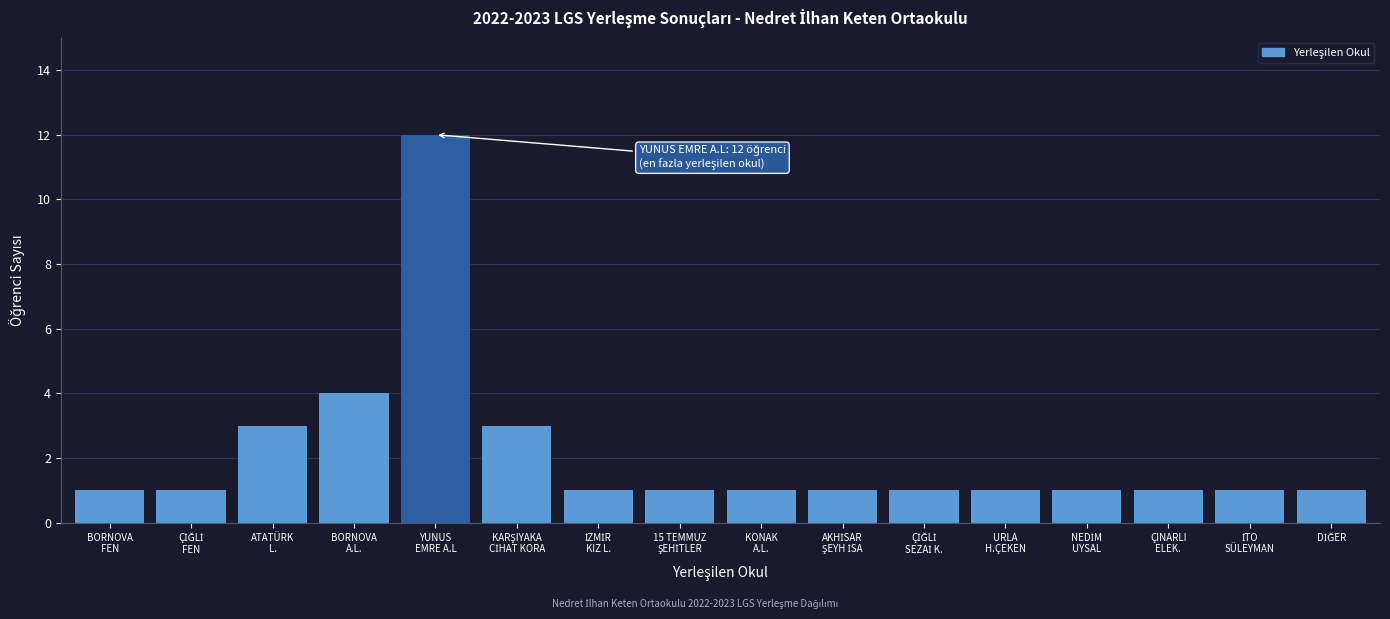

Reading left to right, list all the values displayed in this chart.

1	1	3	4	12	3	1	1	1	1	1	1	1	1	1	1